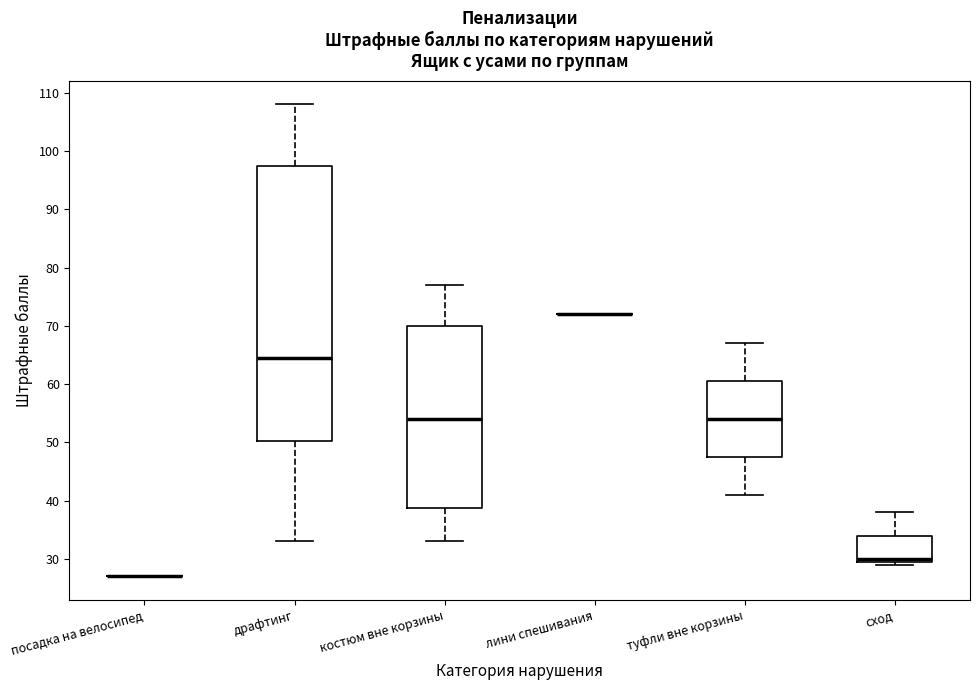

Which box is the tallest, from its lower edge to its upper edge?

драфтинг